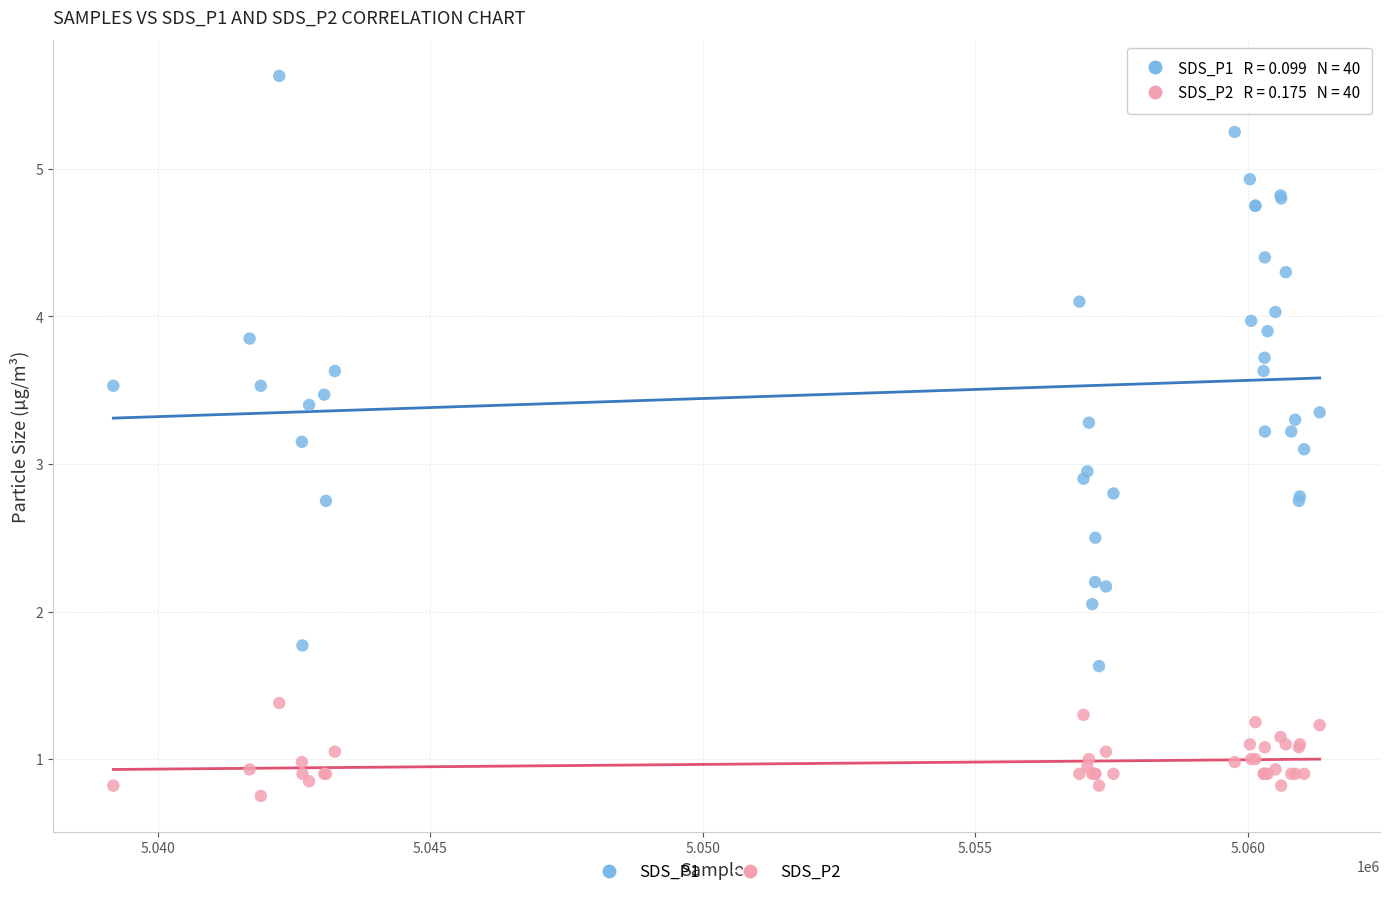

Which series has the widest spread of Y values?

SDS_P1